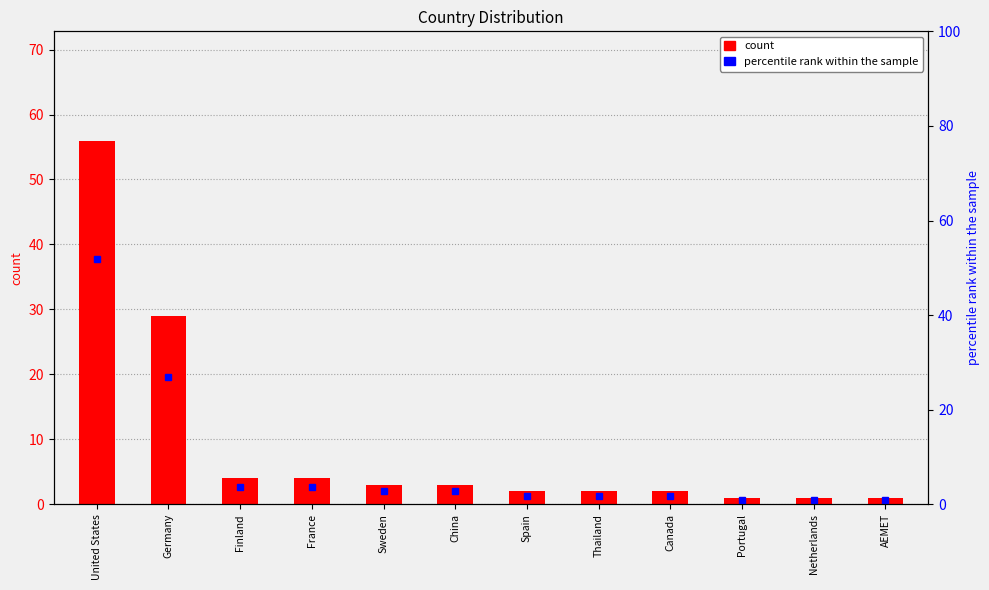

What is the label of the 7th bar from the left?

Spain